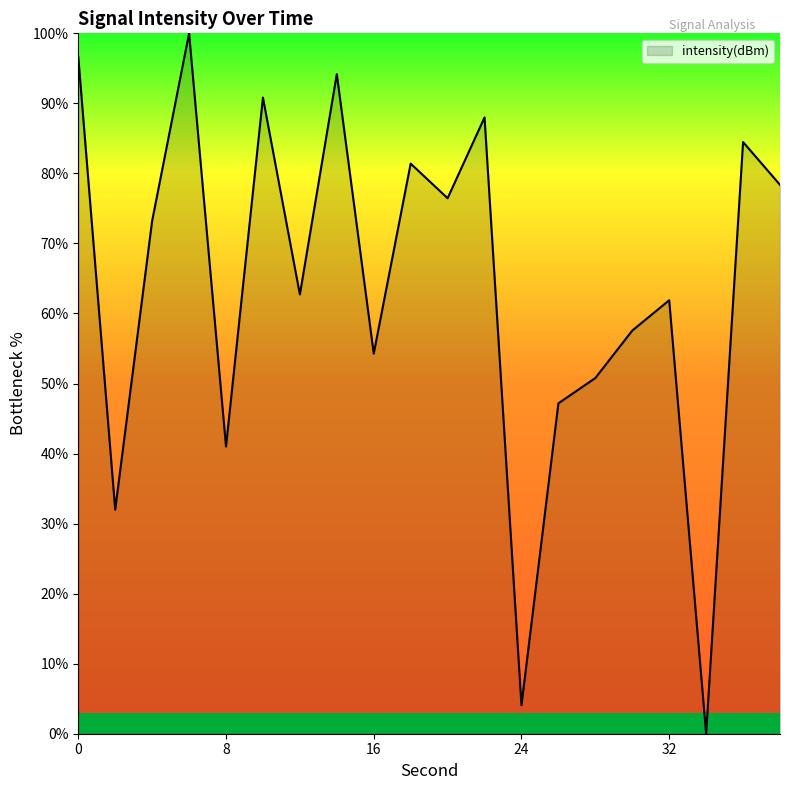

How many lines are shown in the chart?

1